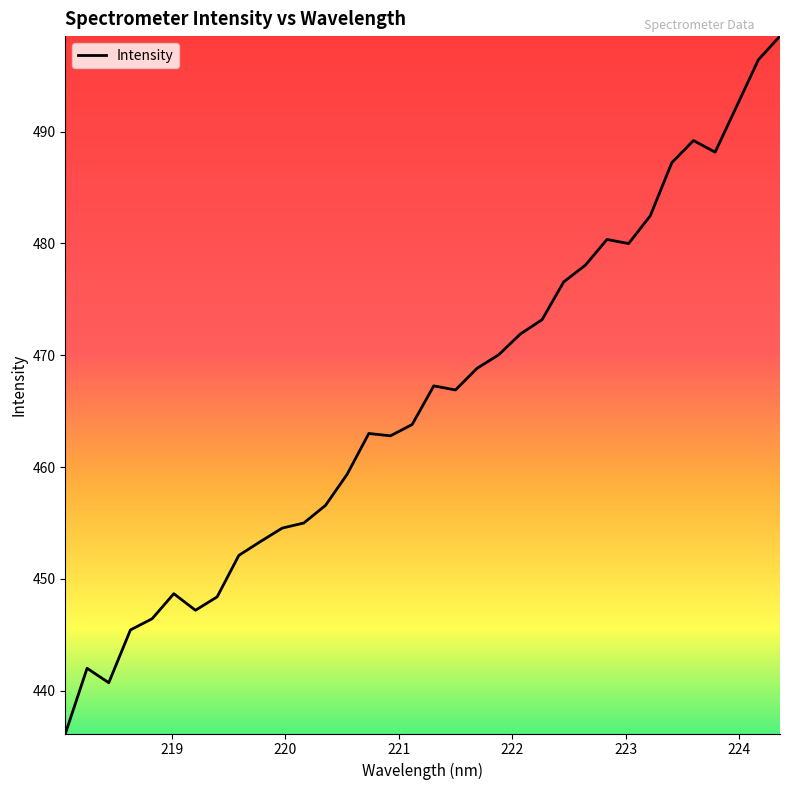

What is the smallest value displayed?

436.2